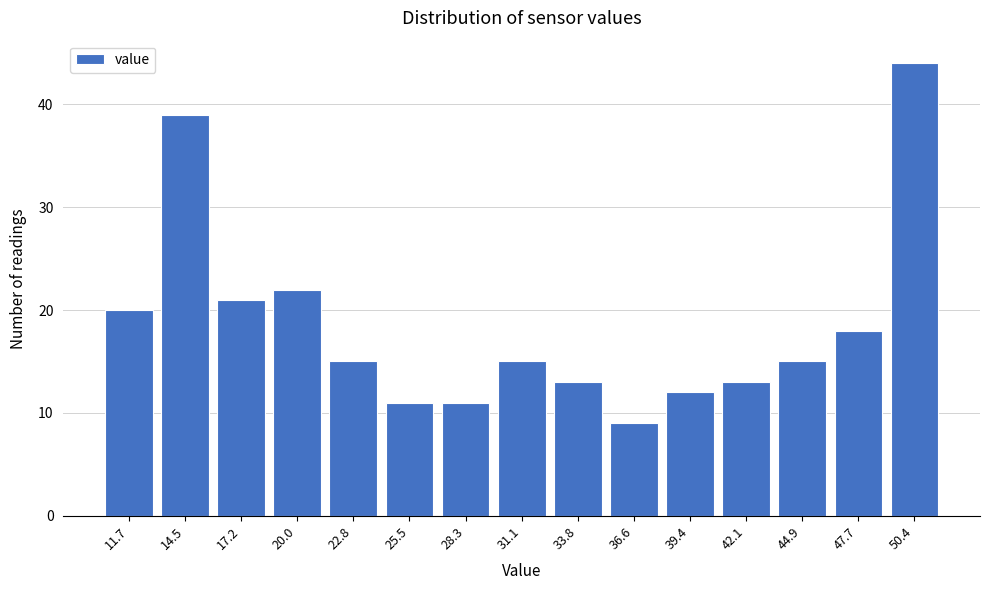

Reading left to right, transcribe all the data shown in this chart.

11.7=20	14.5=39	17.2=21	20.0=22	22.8=15	25.5=11	28.3=11	31.1=15	33.8=13	36.6=9	39.4=12	42.1=13	44.9=15	47.7=18	50.4=44